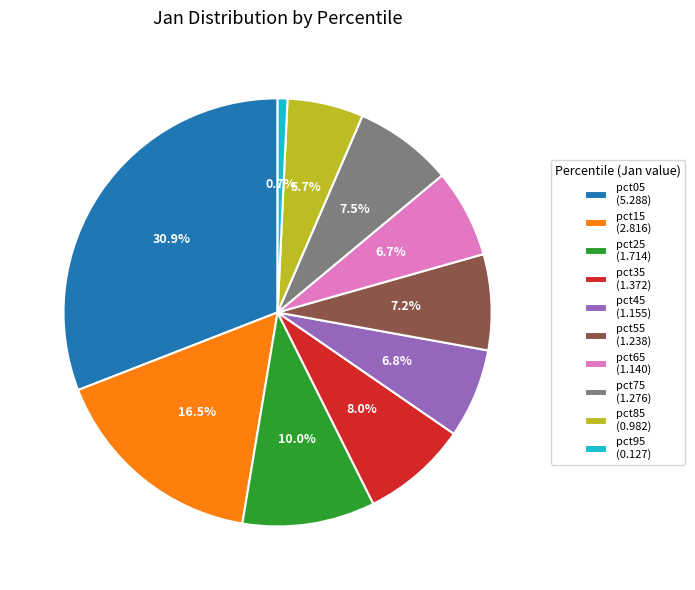

What percentage is the pct55 slice, to the nearest percent?

7%